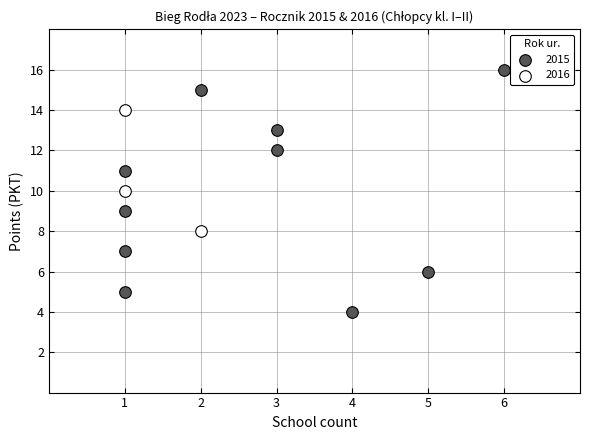

Which series reaches the maximum Y coordinate?

2015